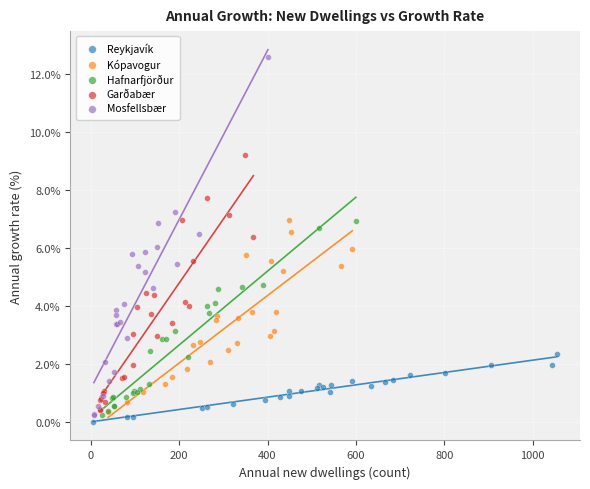

Which series reaches the minimum Y coordinate?

Reykjavík